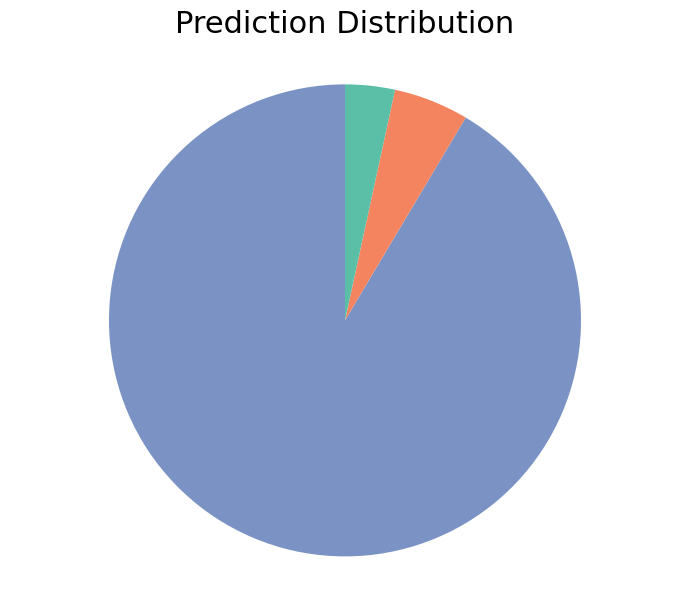

Does any single category account for the majority?

Yes